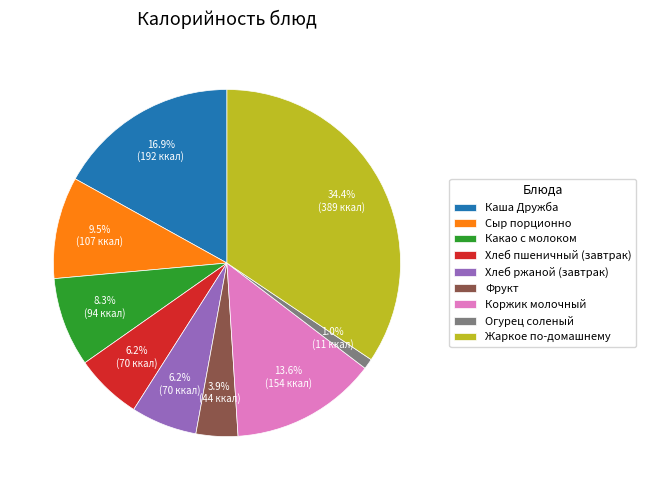

To the nearest percent, what is the difference between the largest and smallest slice percentages?

33%